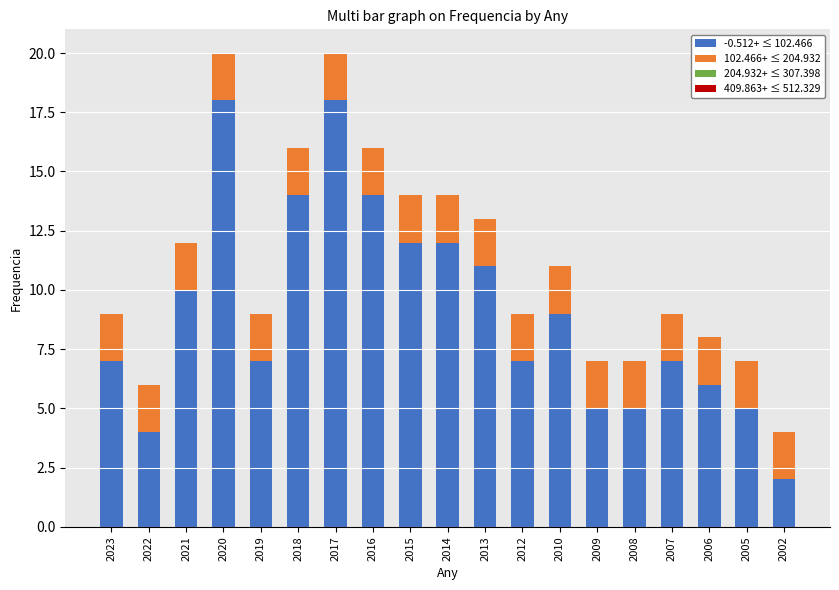

Are the bars horizontal?

No